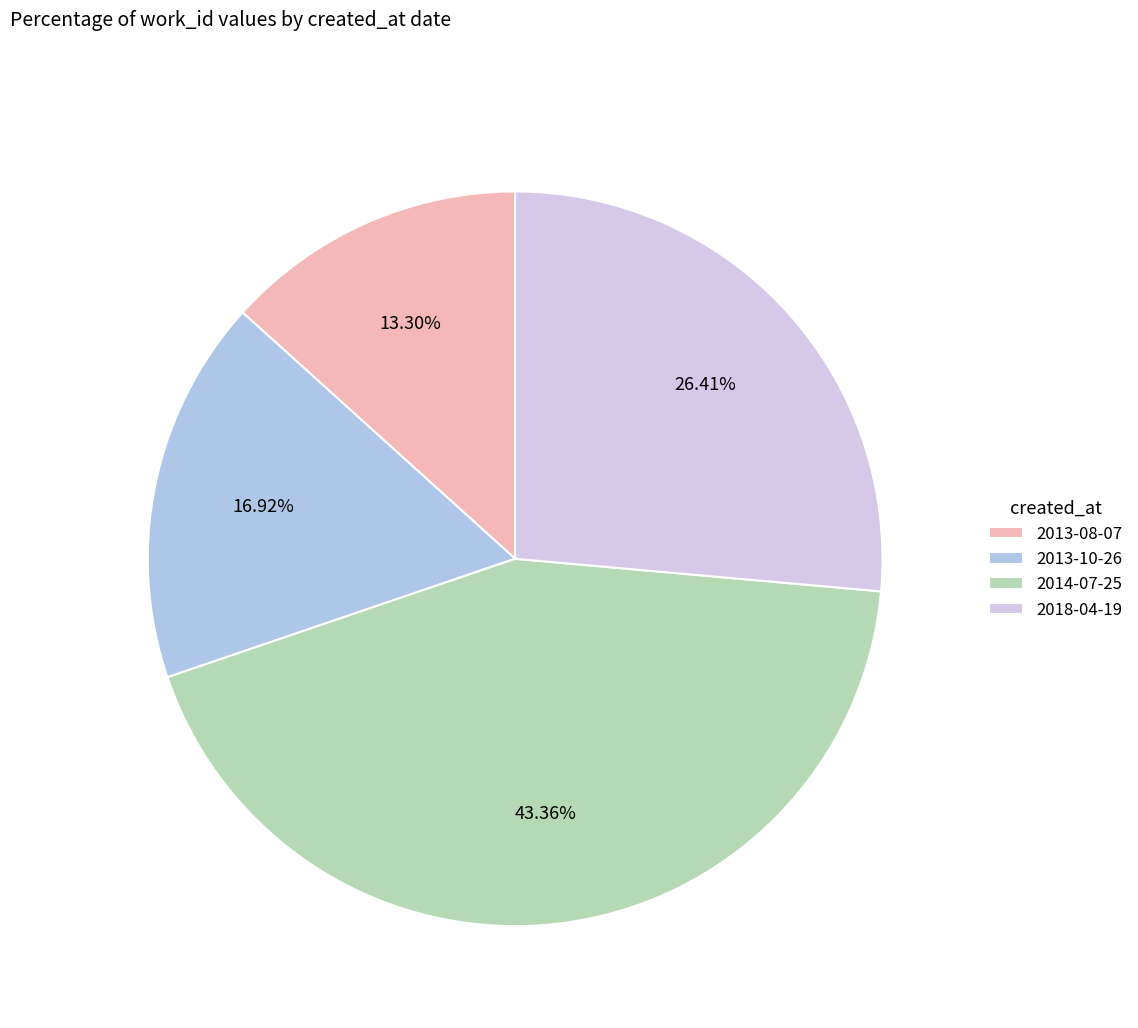

Is 2013-10-26 the majority of the pie?

No